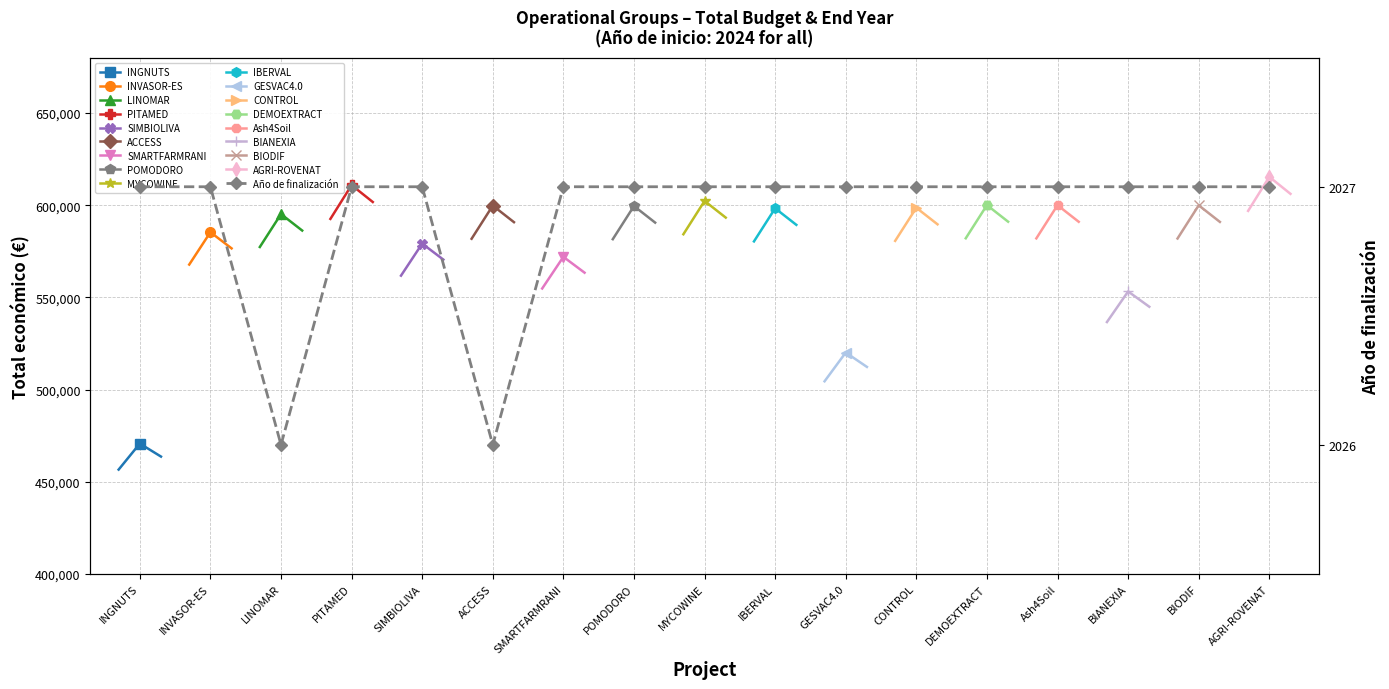

True or false: the data has more than 1 interior local peaks.

False